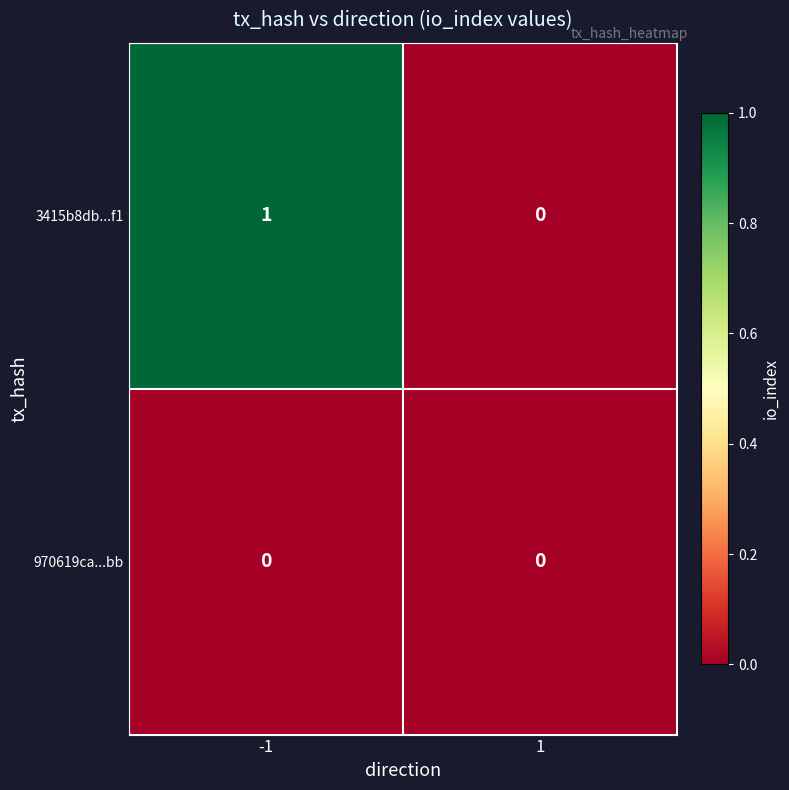

Reading left to right, what are all the values shown in this chart?

3415b8db...f1: -1=1	1=0
970619ca...bb: -1=0	1=0